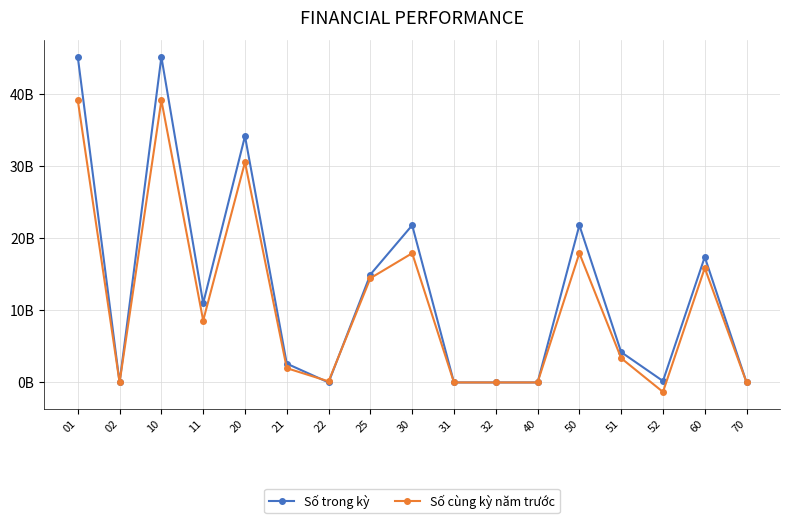

Rank the series by their average value, from lowest to highest.

Số cùng kỳ năm trước, Số trong kỳ